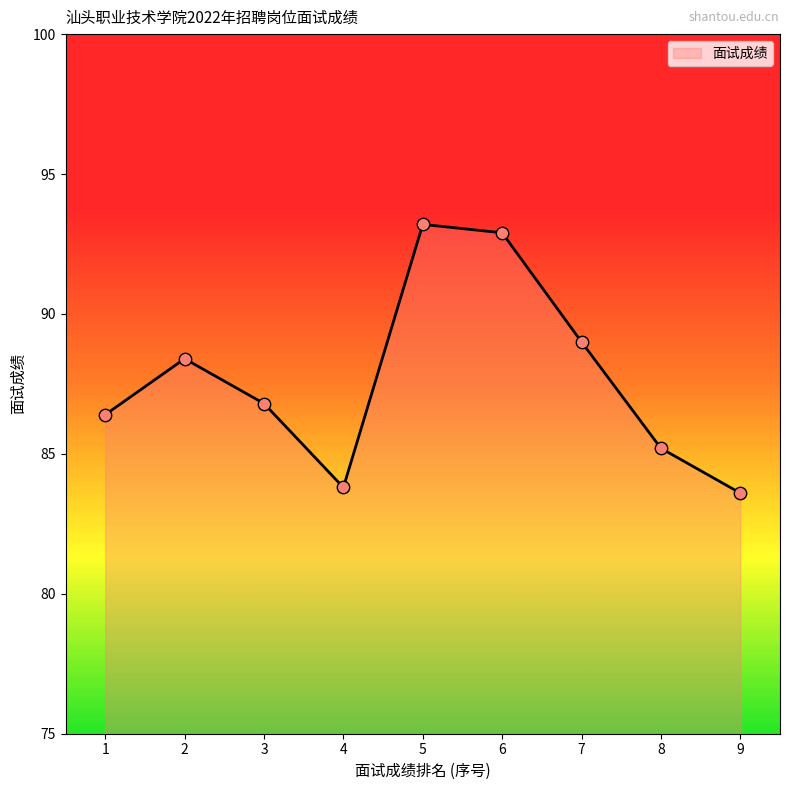

Between 9 and 5, which is larger?

5